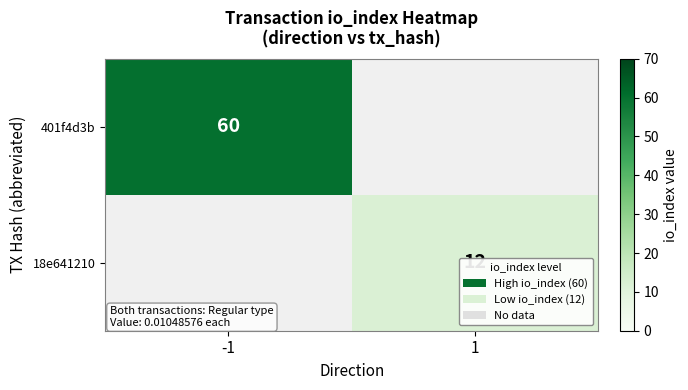

Is it true that 18e641210 equals 3 at 1?

False